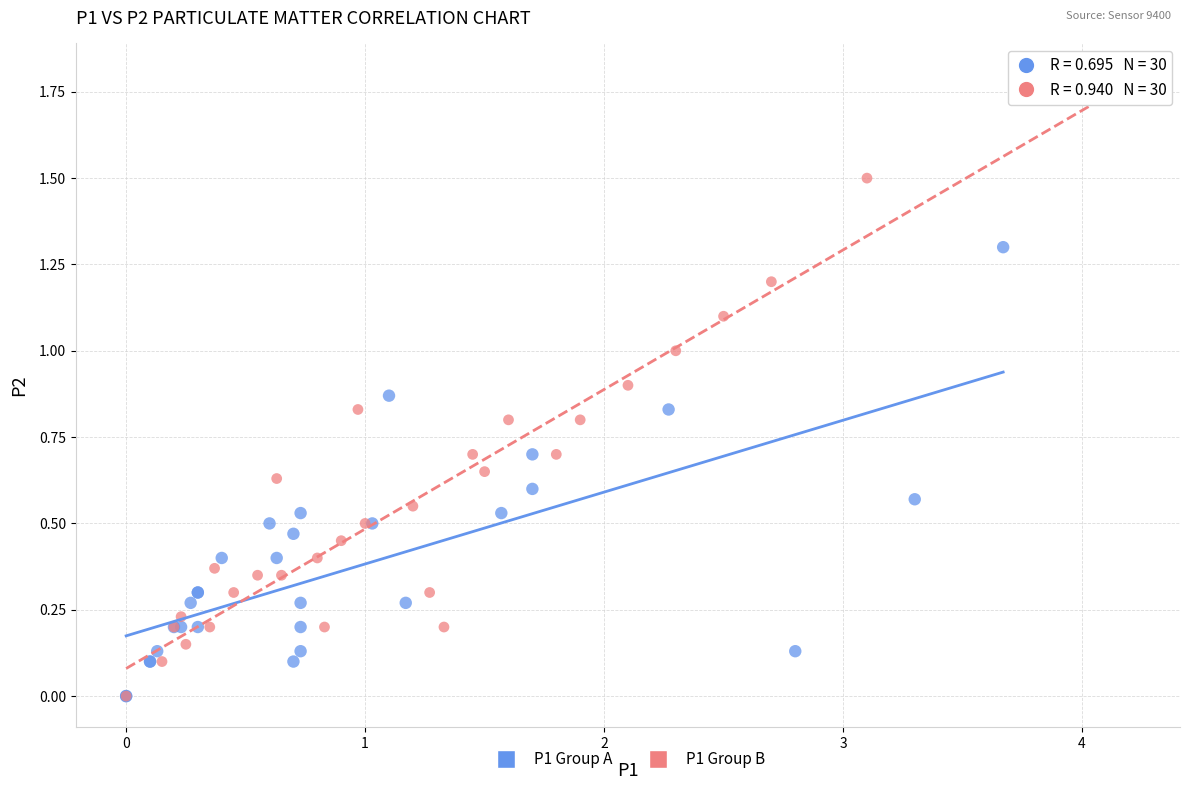

Which series contains the highest Y value?

P1 Group B